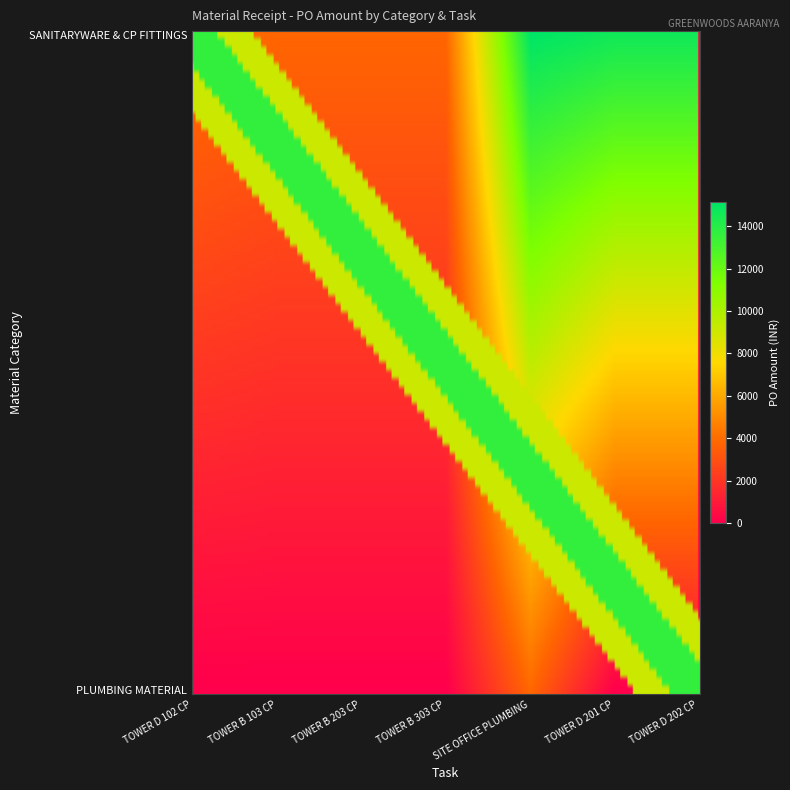

Reading right to left, what are all the values shown in this chart?

SANITARYWARE & CP FITTINGS: 14599.0	14599.0	15120.0	3767.3	3767.3	3767.3	4109.8
PLUMBING MATERIAL: 0.0	0.0	3852.0	0.0	0.0	0.0	0.0